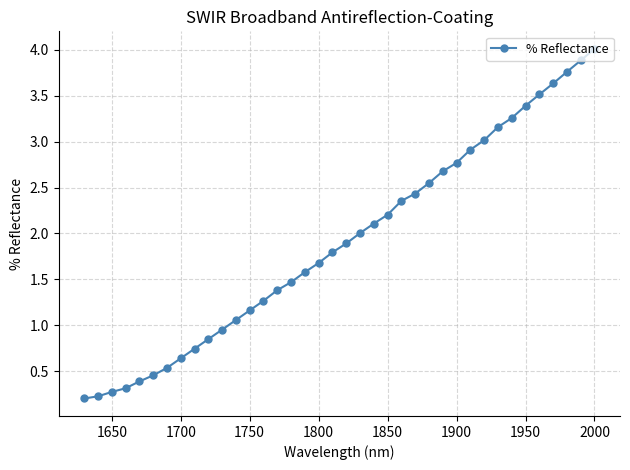

What is the maximum value shown in the chart?

4.0